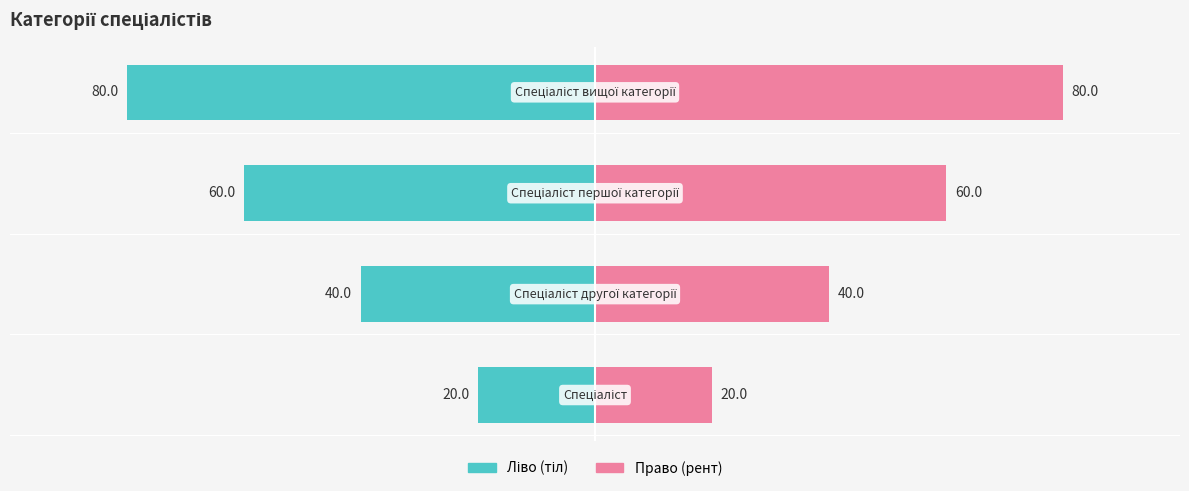

The Ідентифікатор (ліво) series shows -100 at −50. True or false?

False